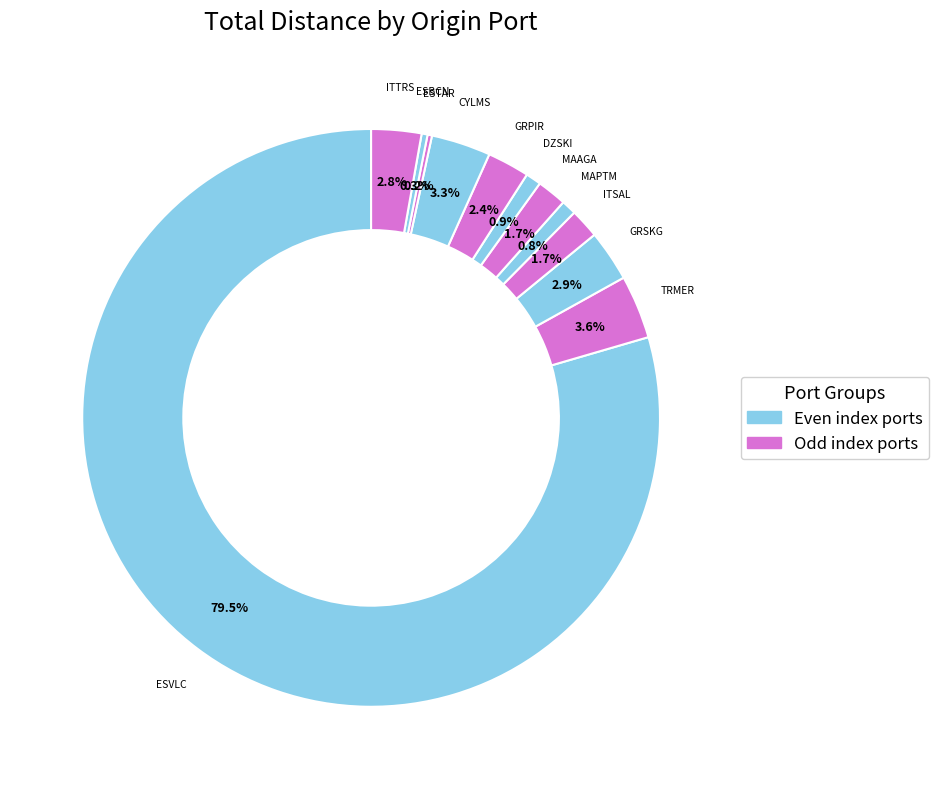

Rank the categories by value from highest to lowest.

ESVLC, TRMER, CYLMS, GRSKG, ITTRS, GRPIR, MAAGA, ITSAL, DZSKI, MAPTM, ESBCN, ESTAR